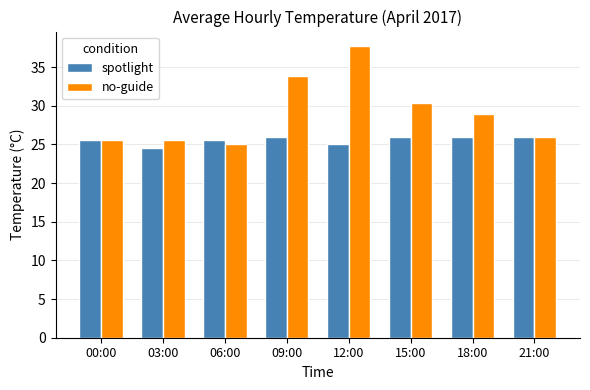

Which series has the largest range (max minus min)?

no-guide